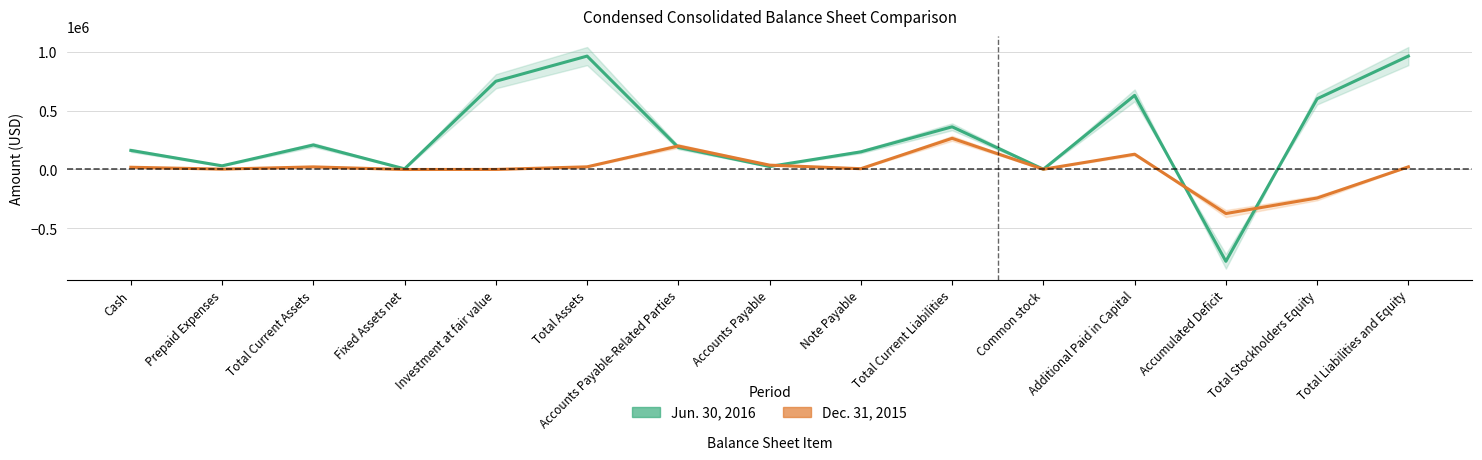

How many lines are shown in the chart?

2